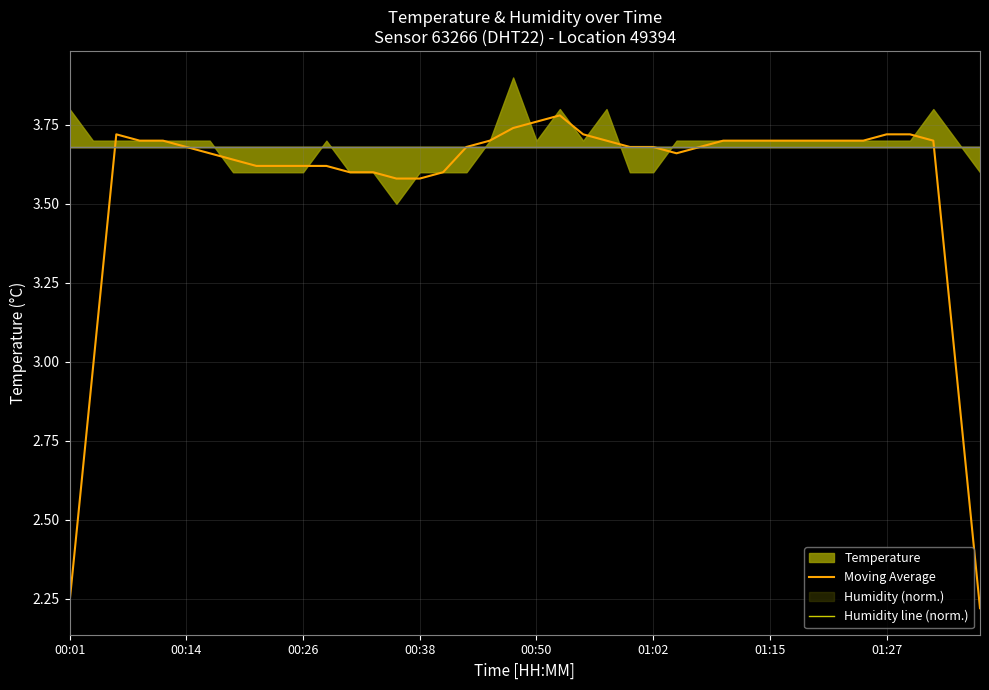

What is the total value across all series at 28?

7.4